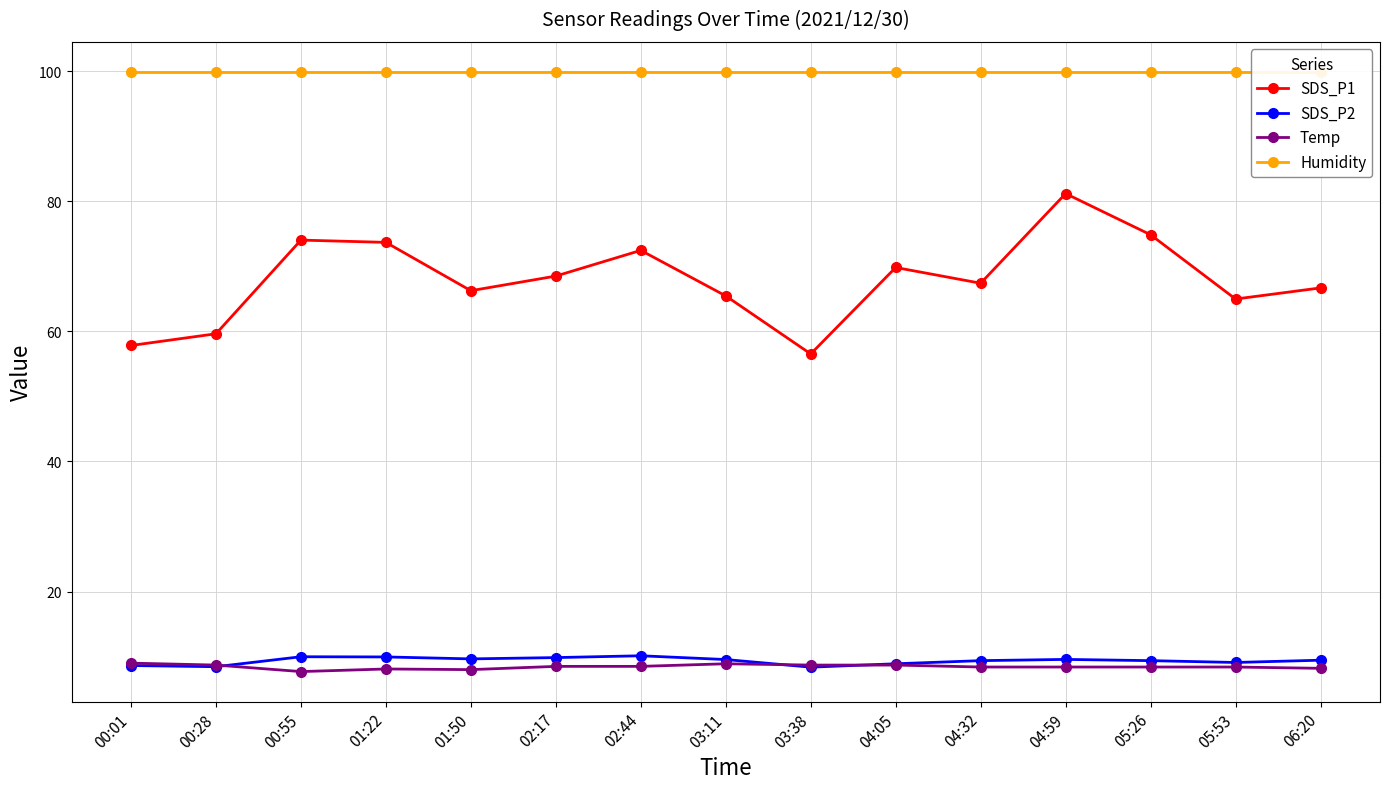

At how many categories does at least one series exceed 18?

15